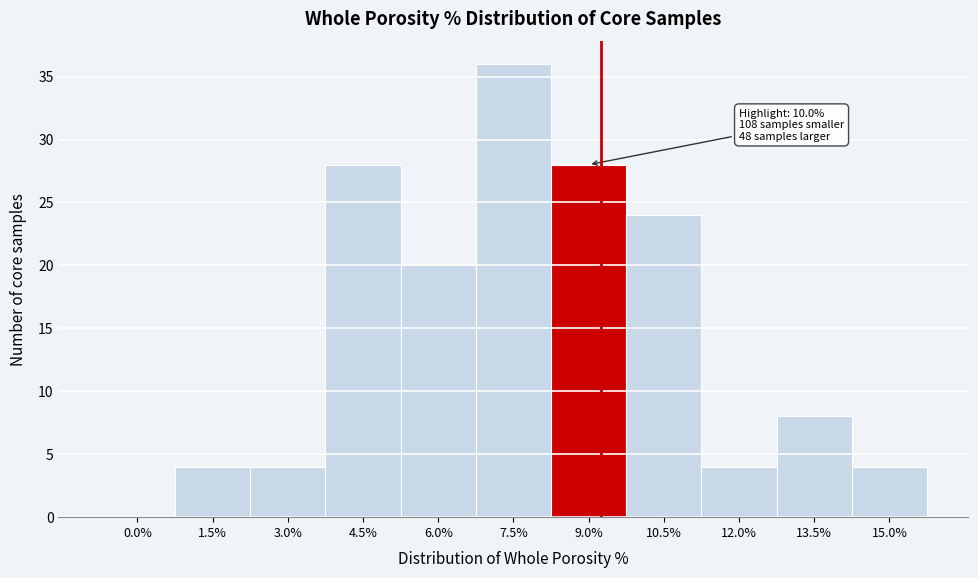

Reading right to left, list all the values displayed in this chart.

15.0%=4	13.5%=8	12.0%=4	10.5%=24	9.0%=28	7.5%=36	6.0%=20	4.5%=28	3.0%=4	1.5%=4	0.0%=0